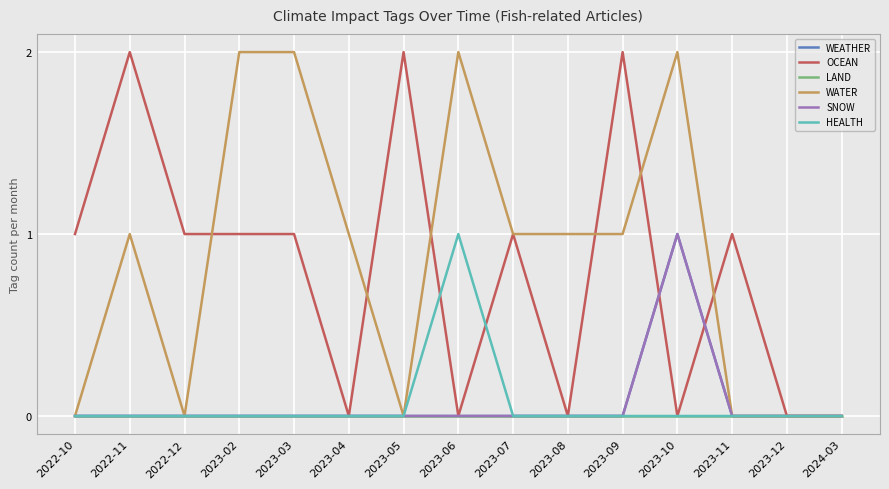

Which series changed the most between 2023-03 and 2023-09?

OCEAN